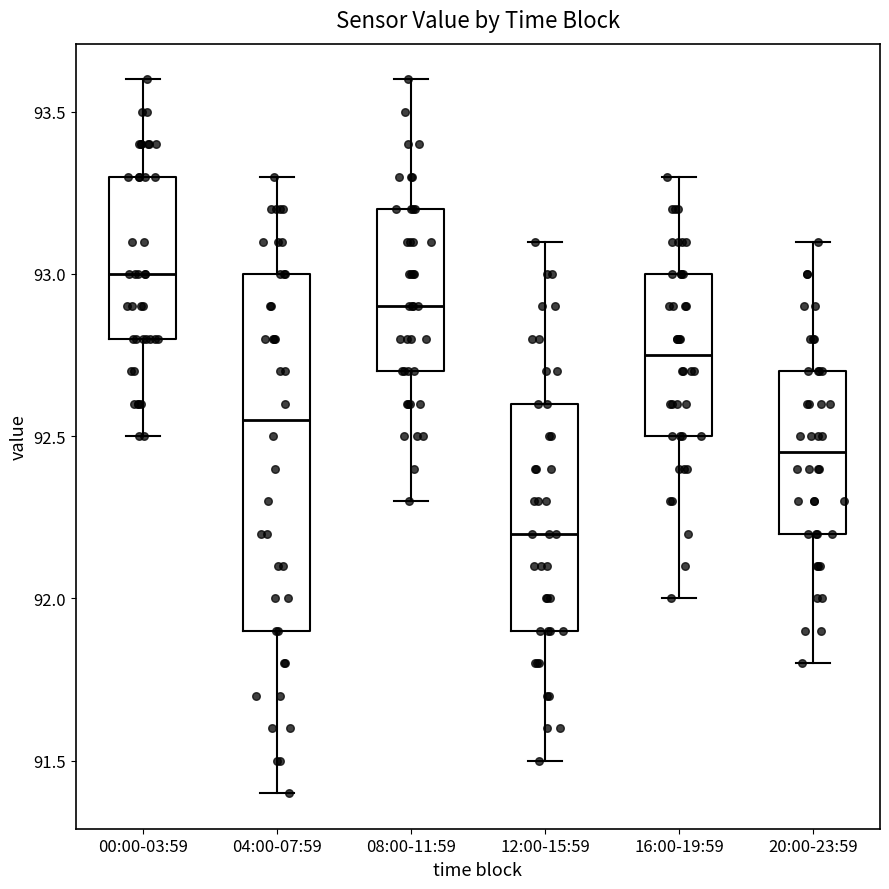

Which box's median line is the lowest?

12:00-15:59